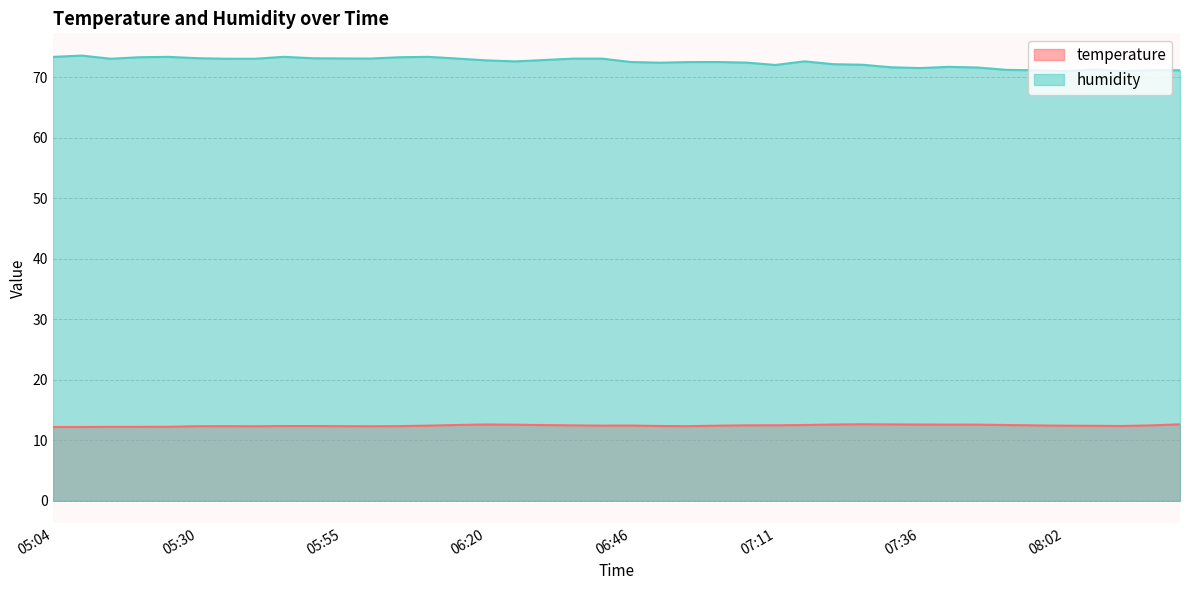

Rank the series by their average value, from lowest to highest.

temperature, humidity